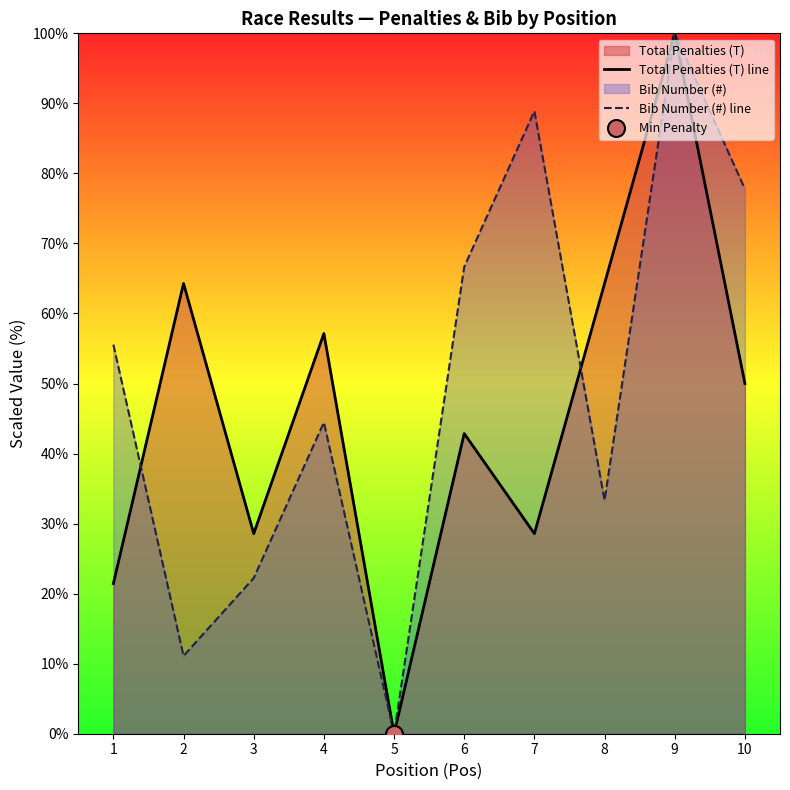

What is the total value across all series at 2?

75.4